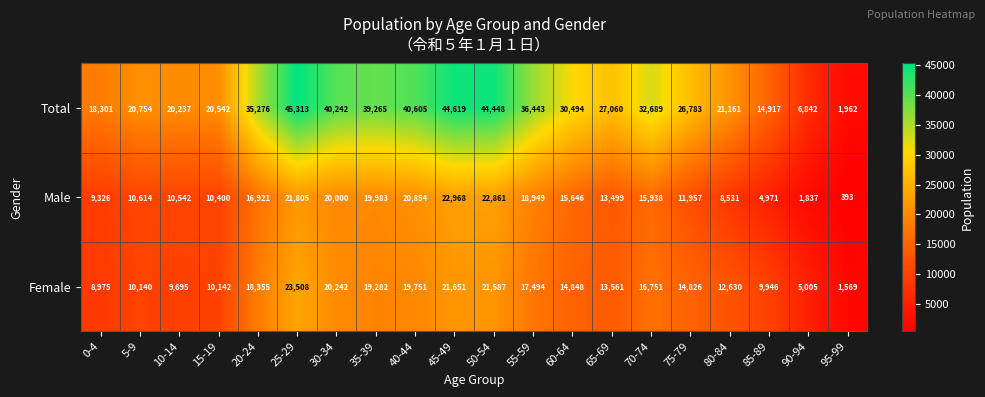

How many distinct data groups are displayed?

3